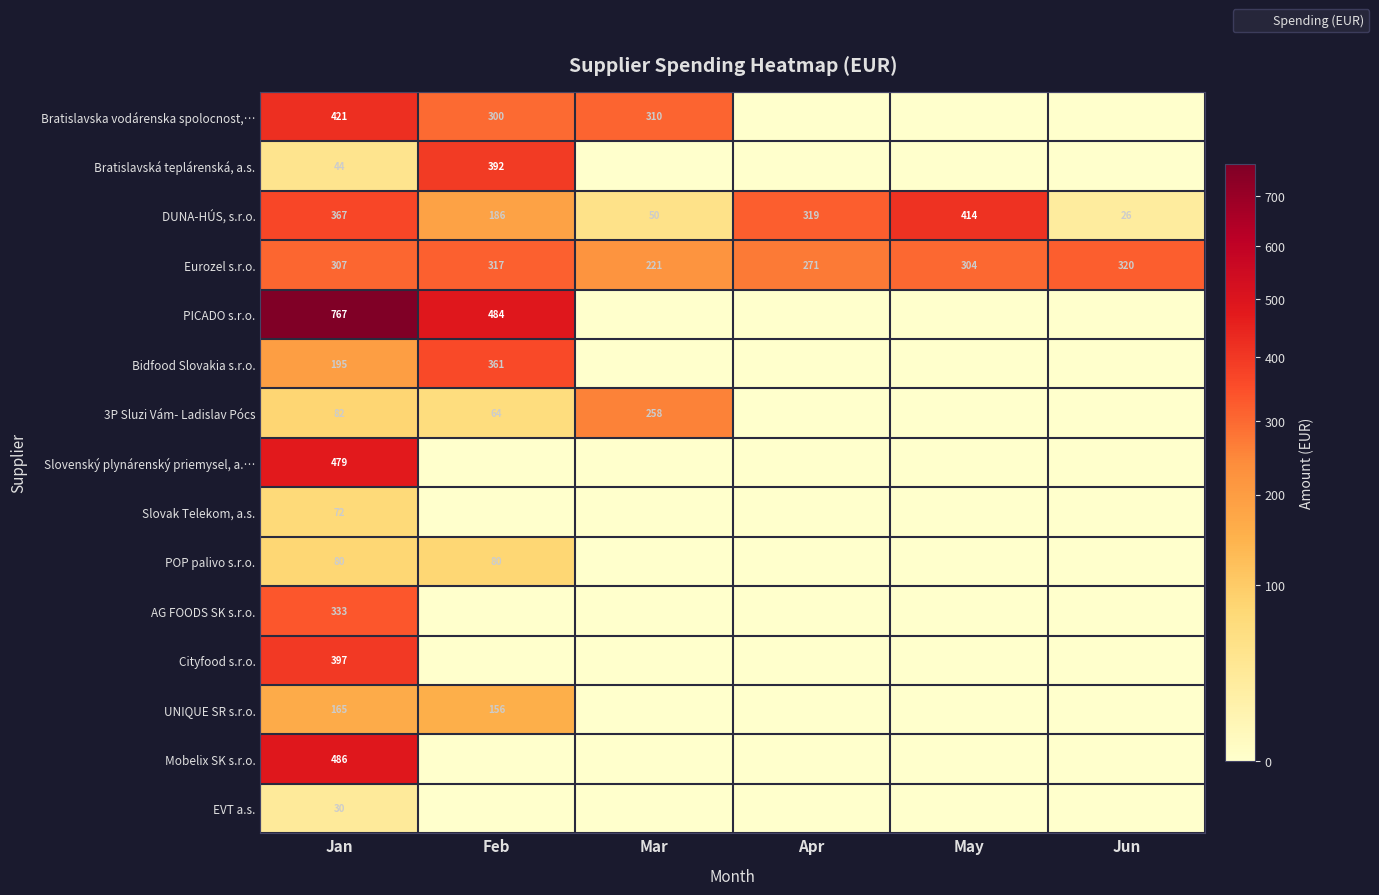

At which category does the chart reach its minimum across all series?

Apr